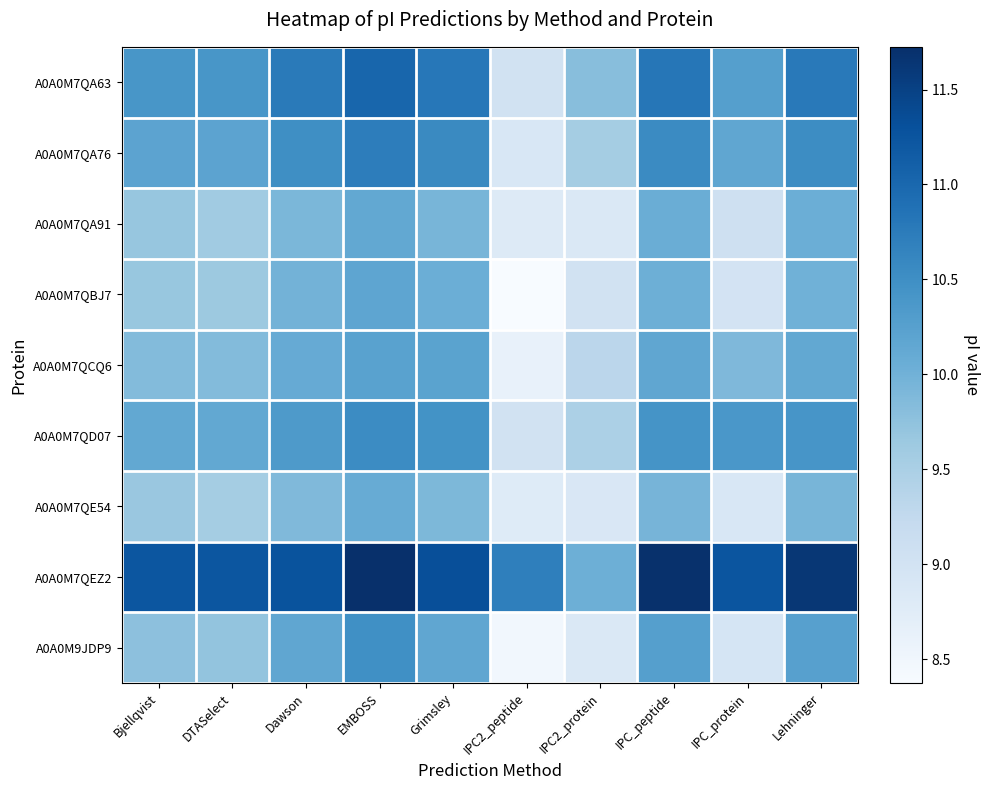

At which category does the chart reach its peak across all series?

EMBOSS